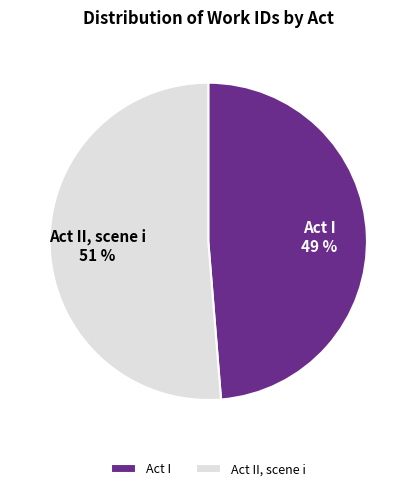

How many segments does this pie chart have?

2